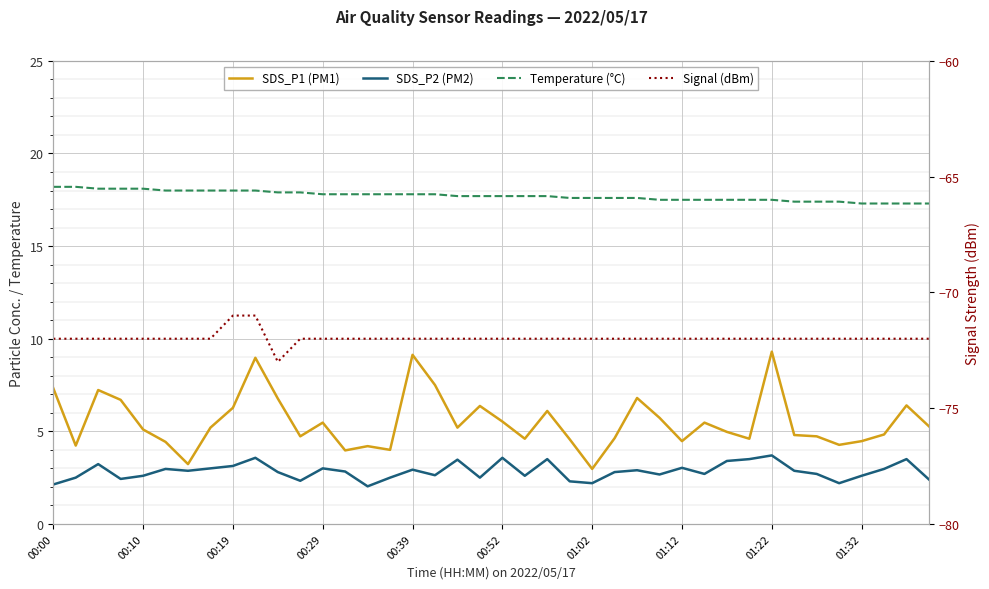

How many interior local valleys does the SDS_P2 (PM2) series have?

11